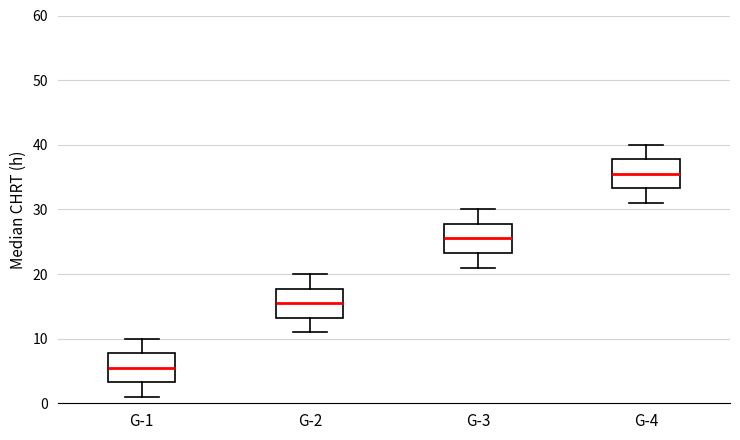

Reading left to right, transcribe this box plot: for each box, give where its median line is, the range the box spans, and where its two whiskers end, as read against the y-axis. The values are not printed on the chart, so give them approximately, as read against the axis.

G-1: median 6, box 3 to 8, whiskers 1 to 10
G-2: median 16, box 13 to 18, whiskers 11 to 20
G-3: median 26, box 23 to 28, whiskers 21 to 30
G-4: median 36, box 33 to 38, whiskers 31 to 40